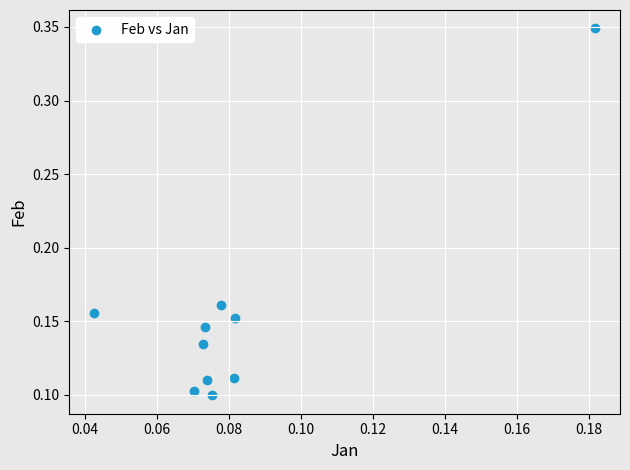

Count the number of points in this scatter plot.

10